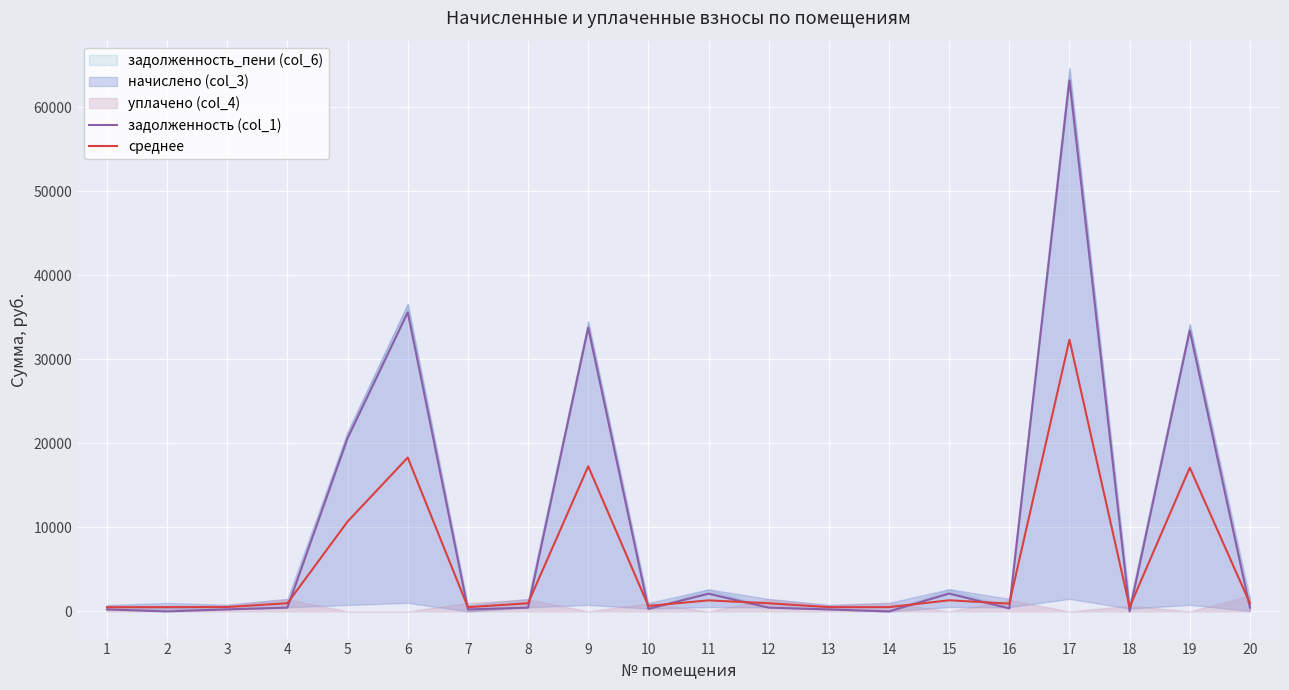

True or false: среднее has more than 1 interior local peaks.

True